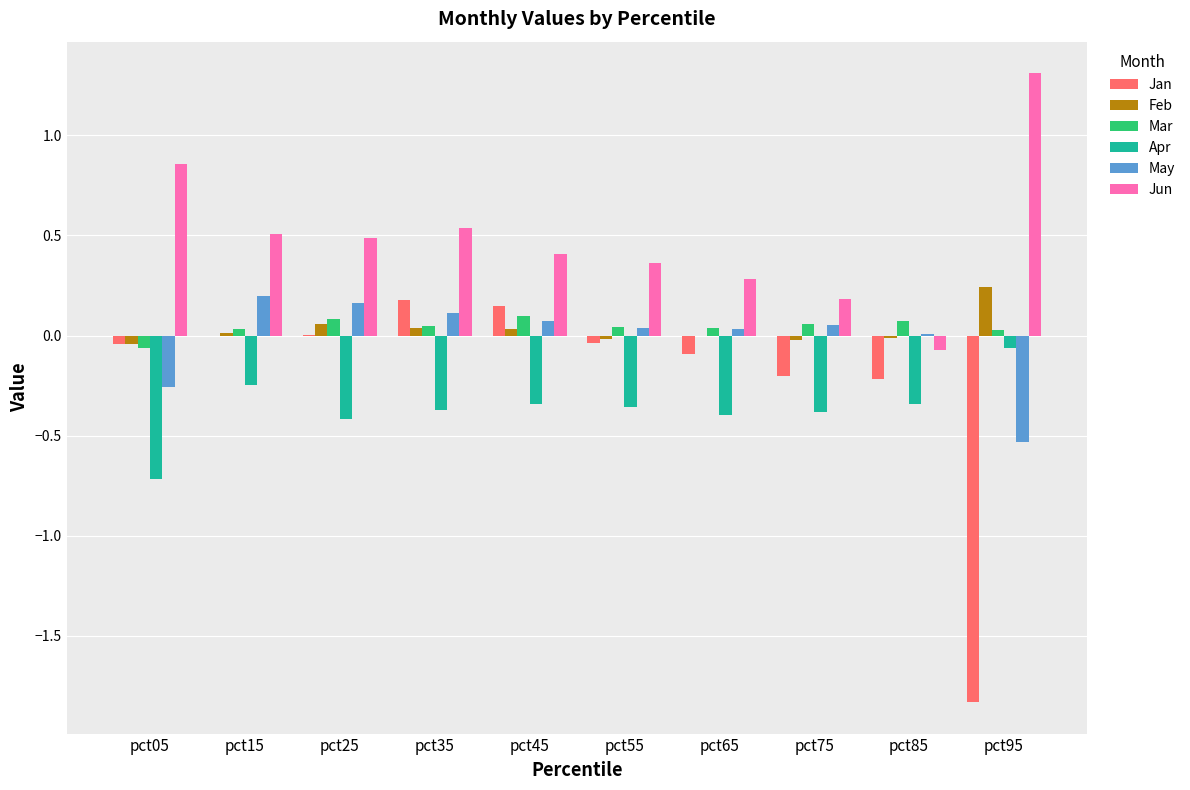

How many series are shown in this chart?

6